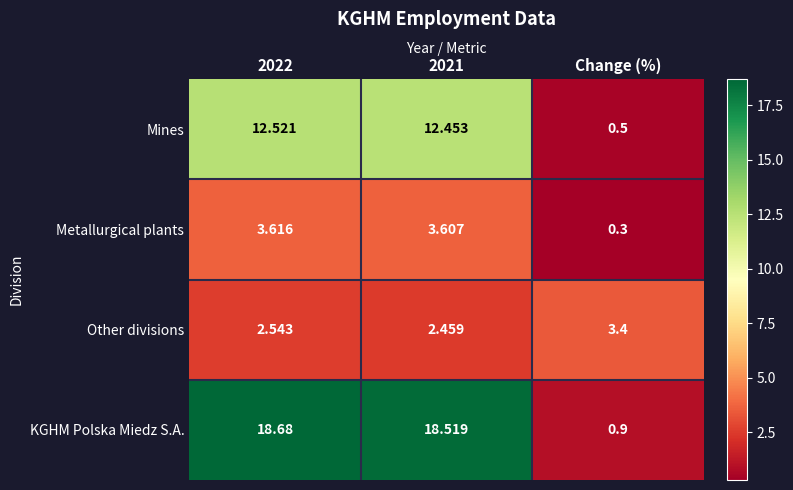

Which series changed the most between 2022 and 2021?

KGHM Polska Miedz S.A.